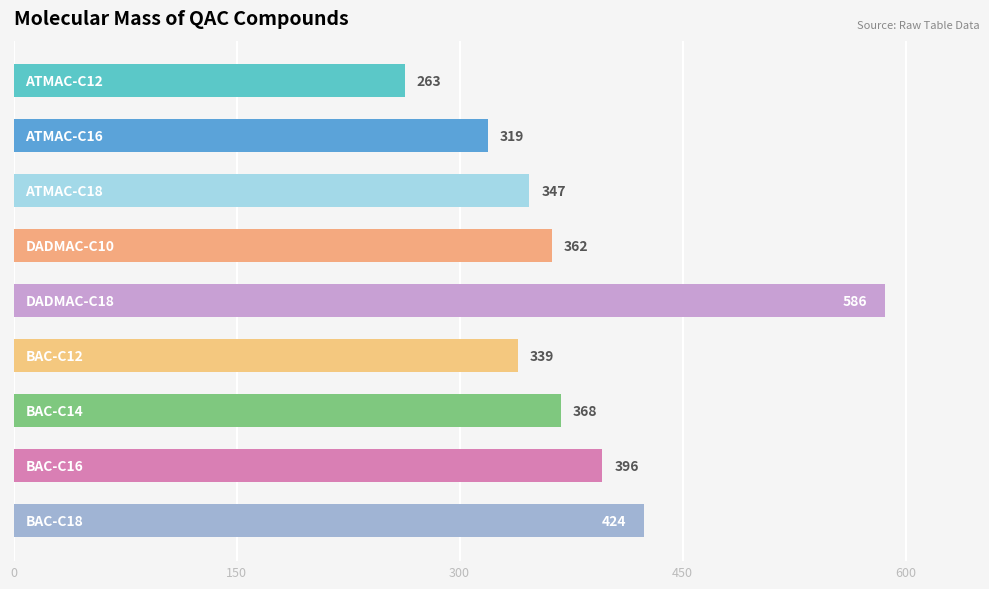

What is the average value?

378